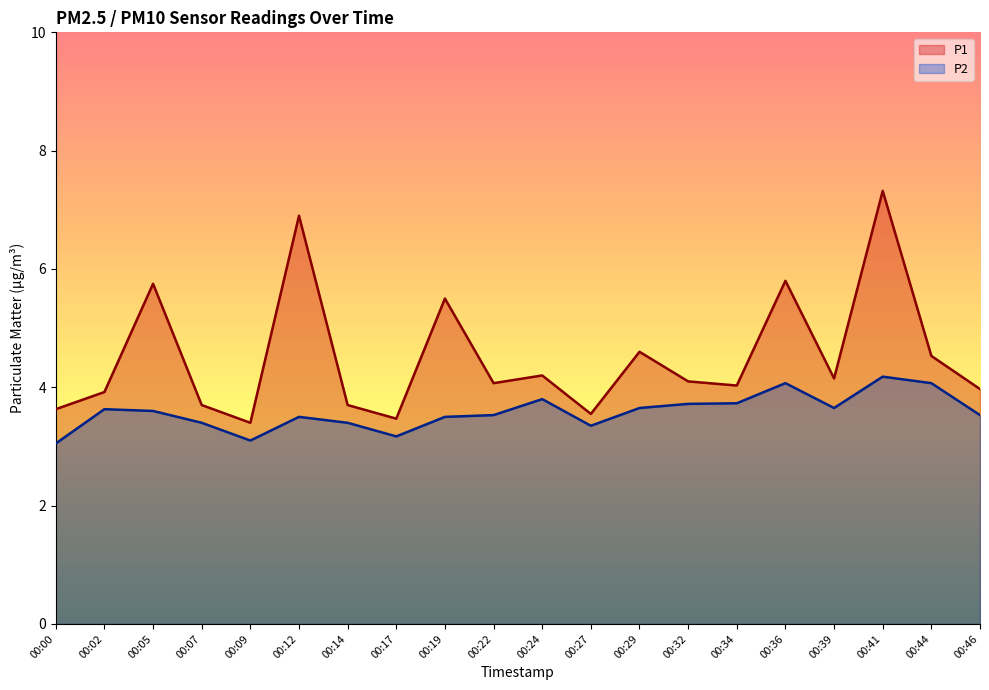

What are all the series names shown in the legend?

P1, P2